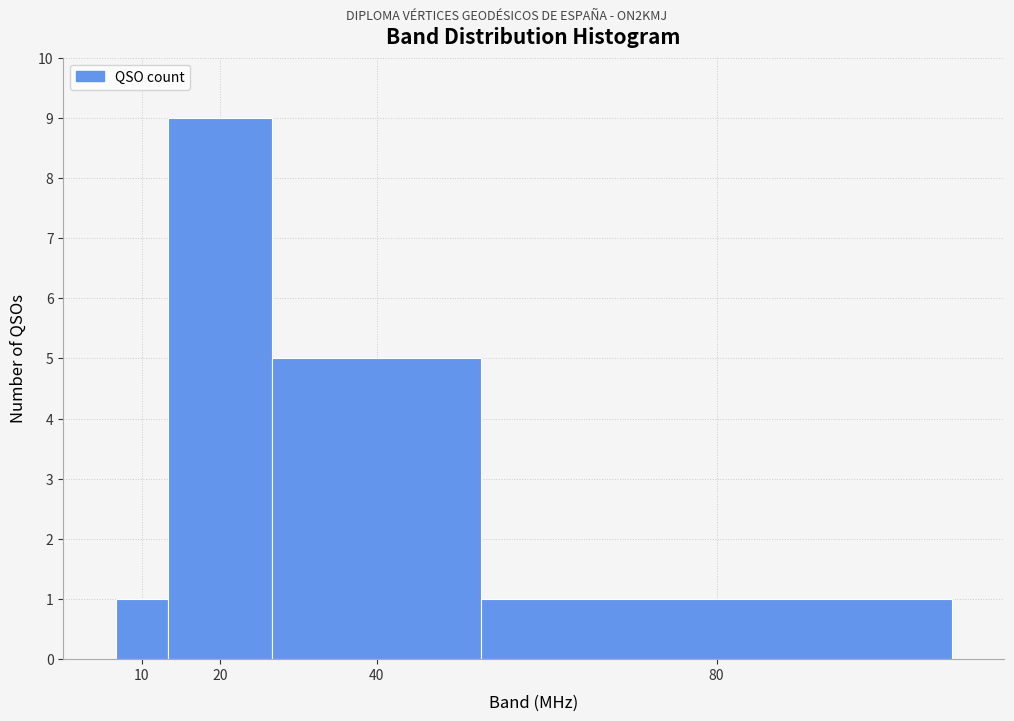

Reading left to right, extract all data points from this chart.

10=1	20=9	40=5	80=1